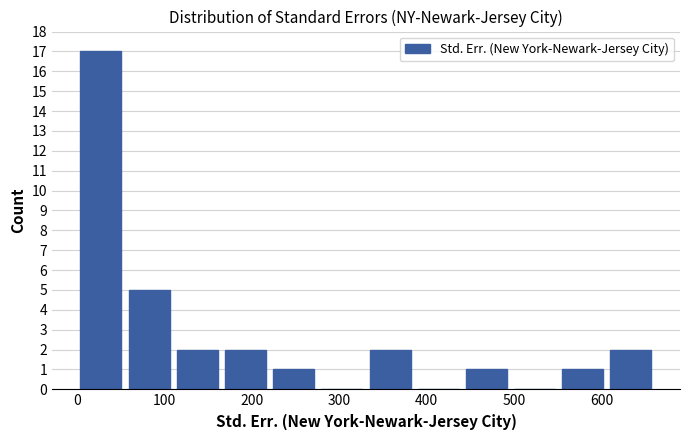

Reading left to right, list every bar in this chart as the range it spans on the x-axis followed by its height. Neither the bar edges nor the heights are printed on the chart, so give them approximately, as read against the axes.

0 to 60: 17
60 to 110: 5
110 to 170: 2
170 to 220: 2
220 to 280: 1
280 to 330: 0
330 to 390: 2
390 to 440: 0
440 to 500: 1
500 to 550: 0
550 to 610: 1
610 to 660: 2